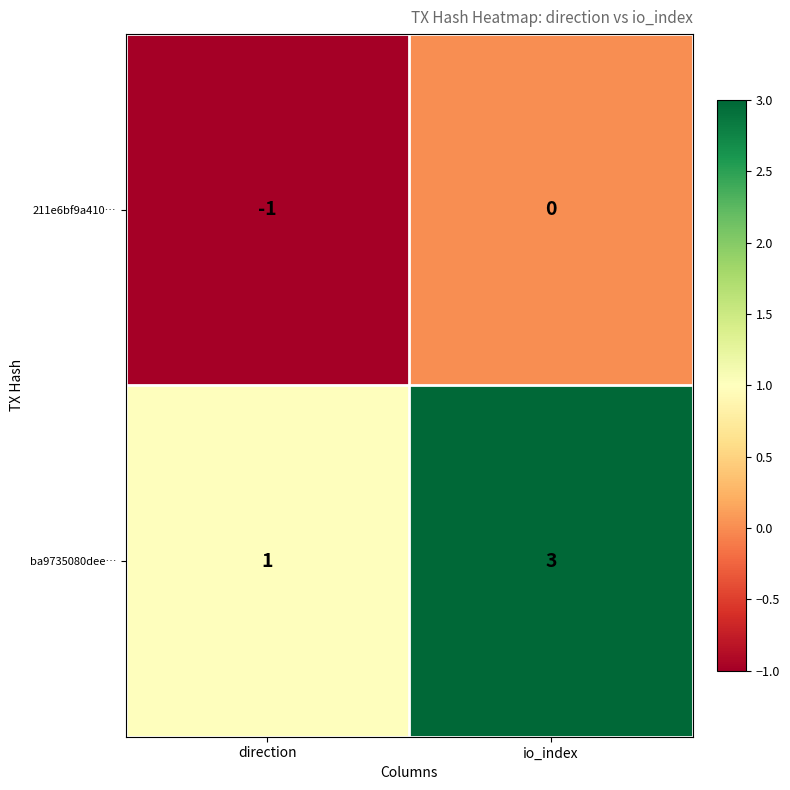

What is the sum of the ba9735080dee… values at direction and io_index?

4